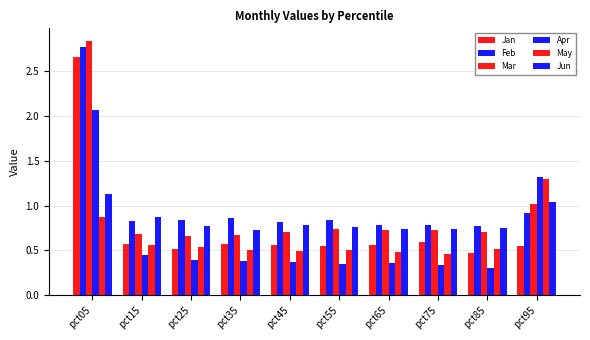

At how many categories does at least one series exceed 2?

1